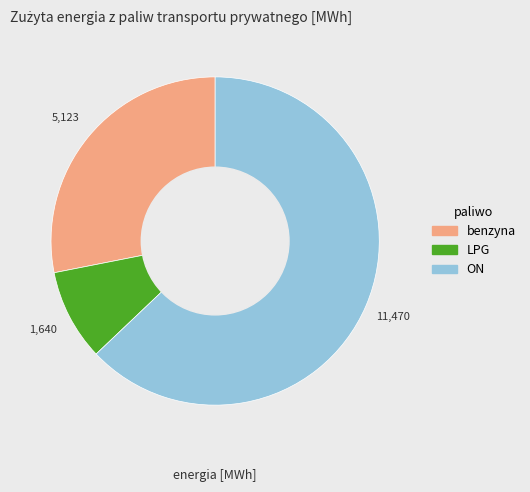

The ON slice represents 63% of the pie. True or false?

True